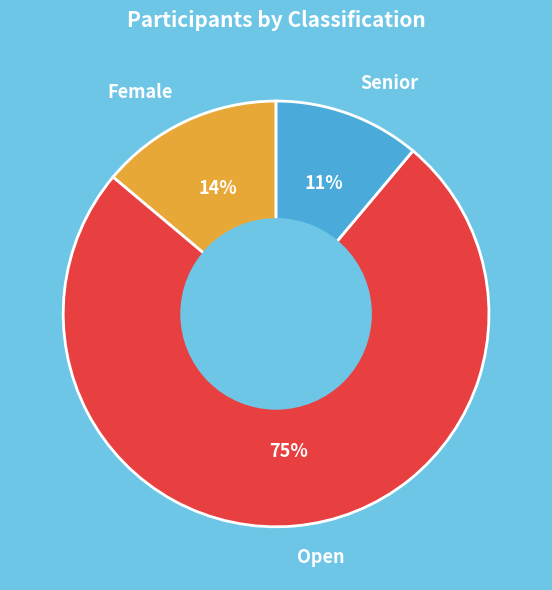

Which category has the biggest portion of the pie?

Open